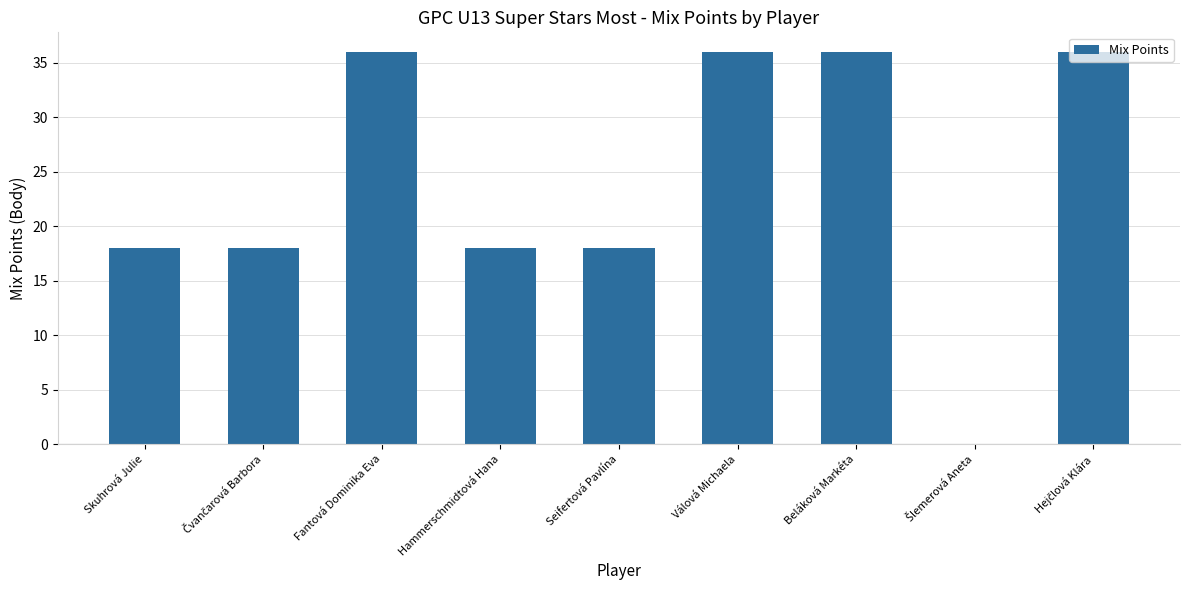

What is the sum of all values?

216